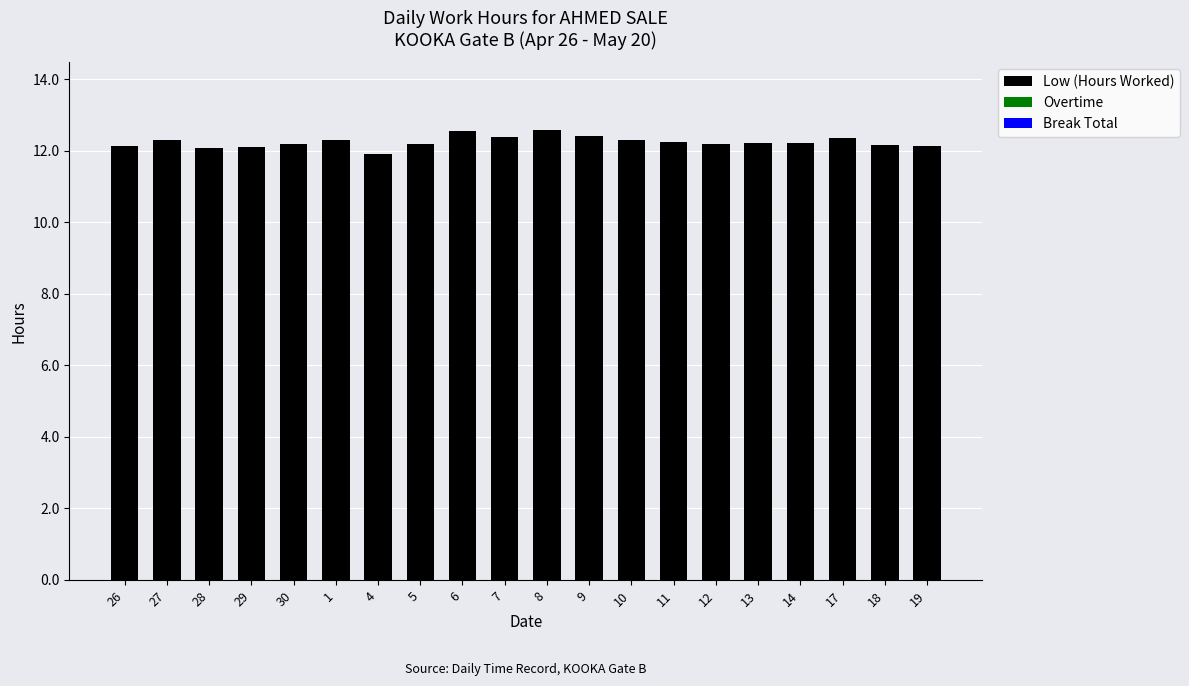

What position from the right is 7?

11